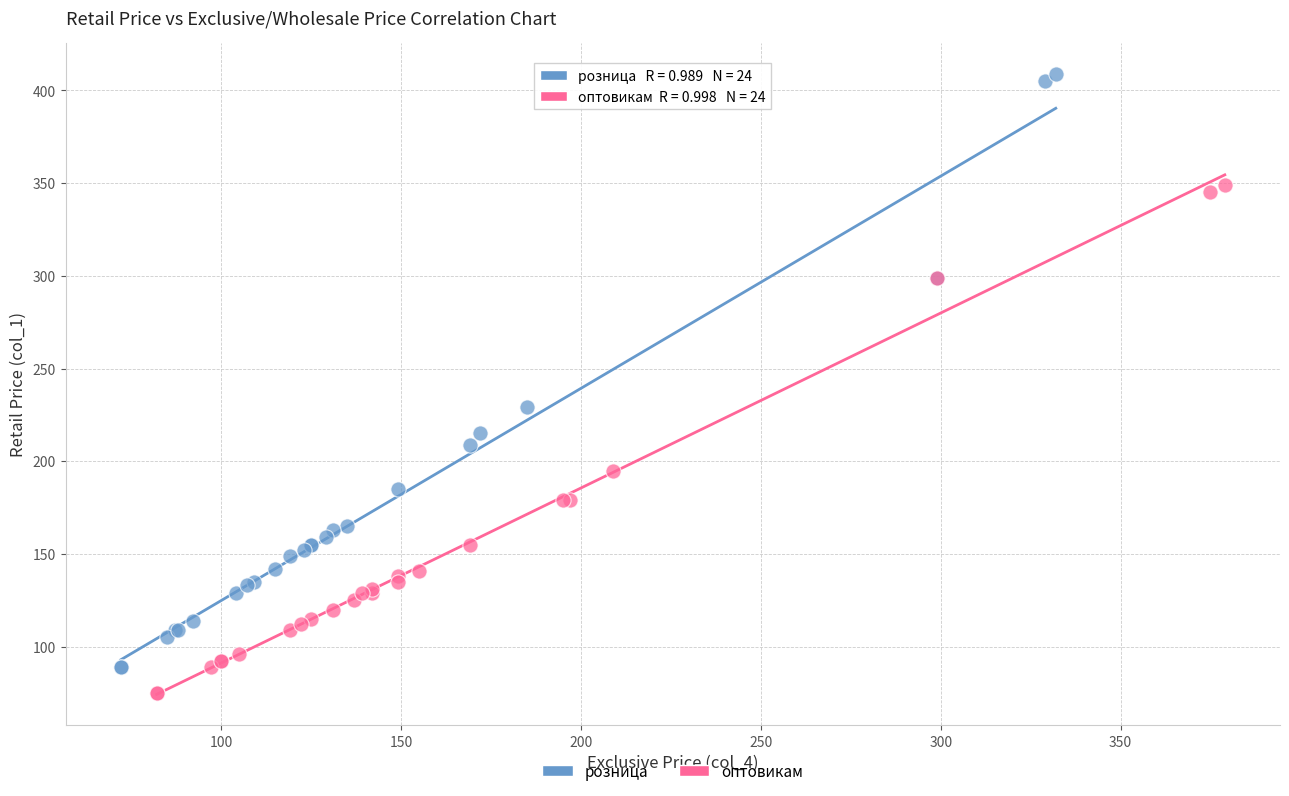

Which series has the widest spread of Y values?

розница